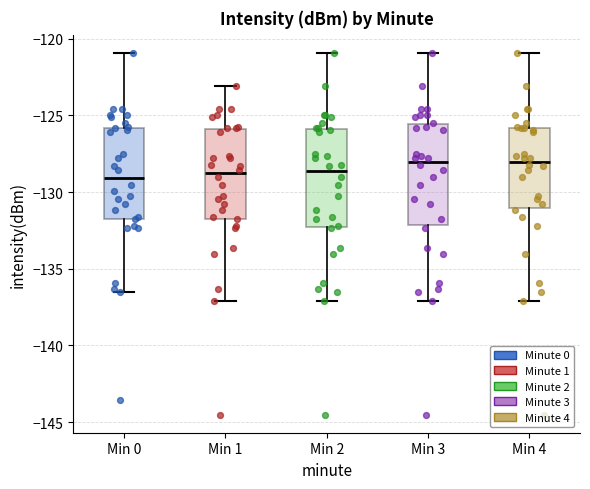

Reading left to right, read every box against the y-axis: the position of its median line, the range the box covers, and the ends of its whiskers. The values are not printed on the chart, so give them approximately, as read against the axis.

Min 0: median -129.0, box -131.5 to -126.0, whiskers -136.5 to -121.0
Min 1: median -129.0, box -131.5 to -126.0, whiskers -137.0 to -123.0
Min 2: median -128.5, box -132.5 to -126.0, whiskers -137.0 to -121.0
Min 3: median -128.0, box -132.0 to -125.5, whiskers -137.0 to -121.0
Min 4: median -128.0, box -131.0 to -126.0, whiskers -137.0 to -121.0